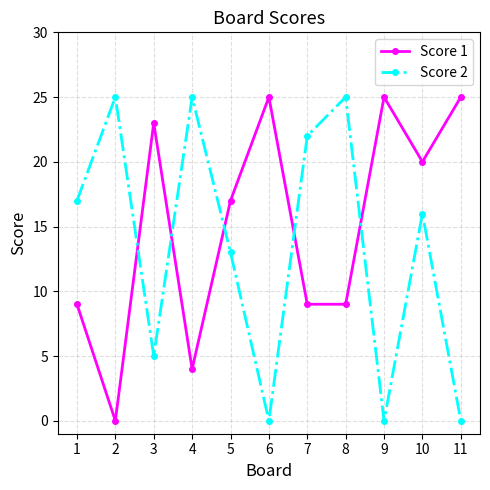

What is the spread (max minus min) of values at 11?

25